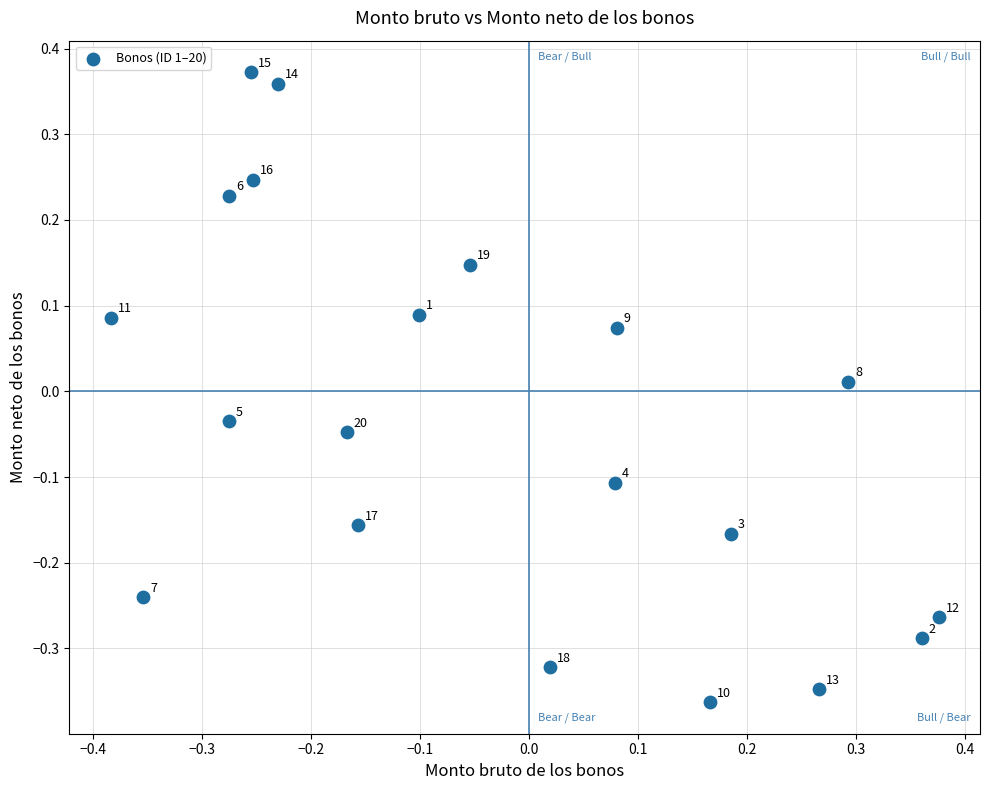

What is the range of Y values (max minus min)?

0.7